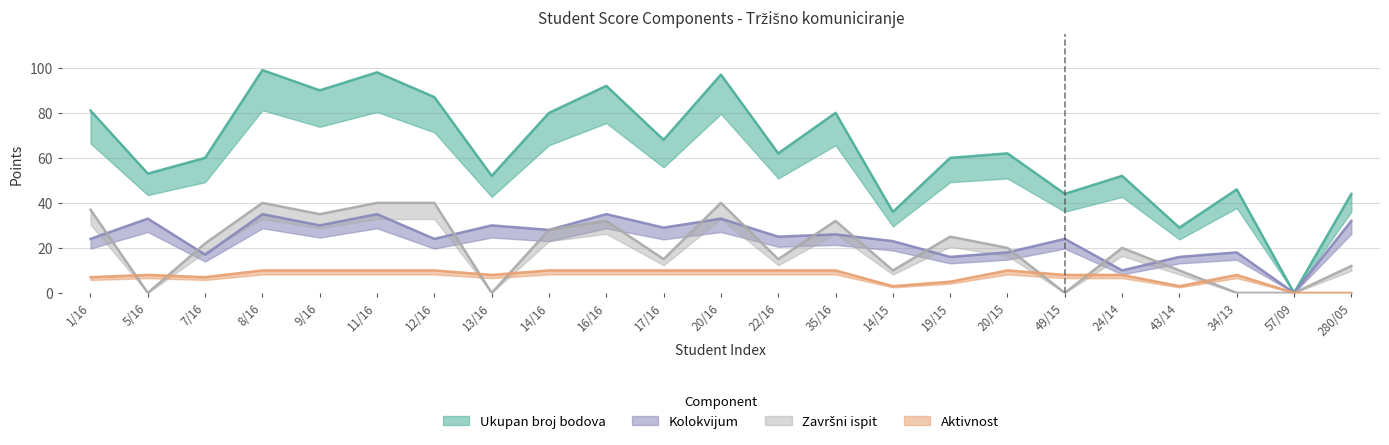

True or false: Kolokvijum has more than 1 points higher than both neighbors.

True